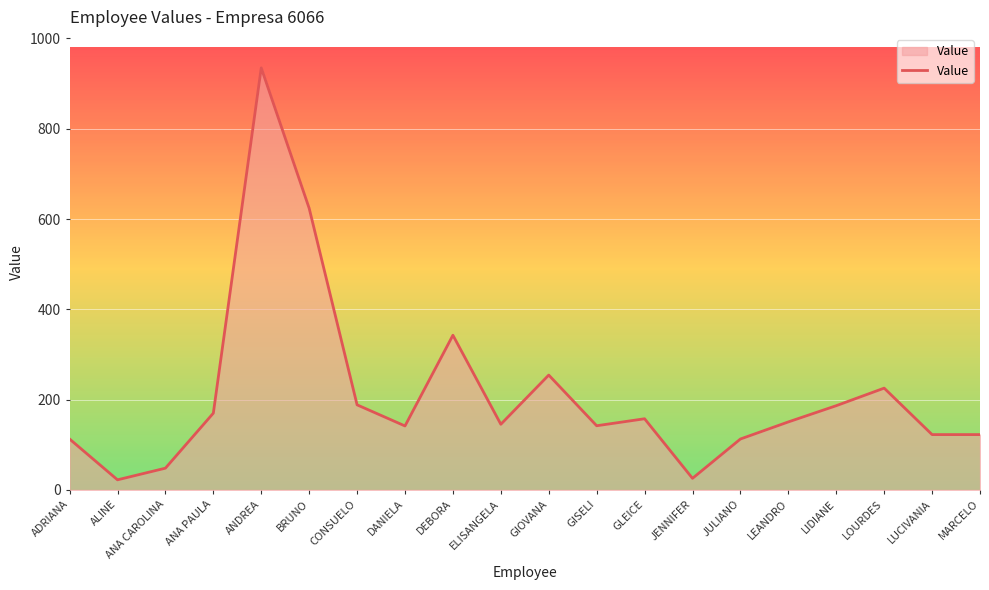

How many interior local peaks (higher than both neighbors) does the data have?

5